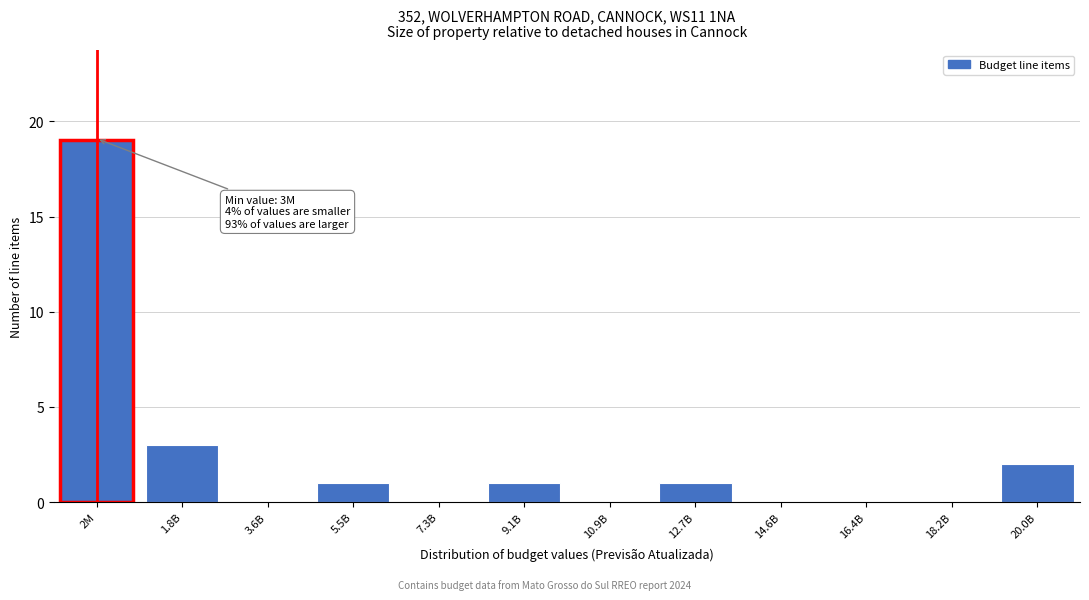

Reading right to left, list all the values displayed in this chart.

20.0B=2	18.2B=0	16.4B=0	14.6B=0	12.7B=1	10.9B=0	9.1B=1	7.3B=0	5.5B=1	3.6B=0	1.8B=3	2M=19